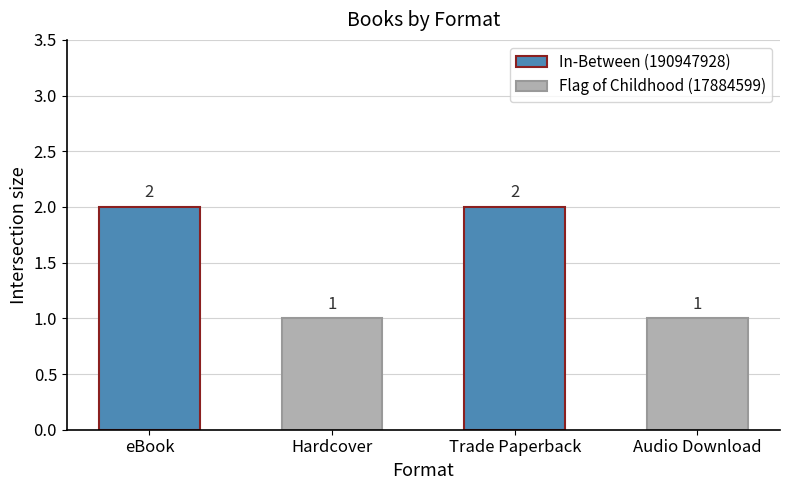

What position from the left is Audio Download?

4